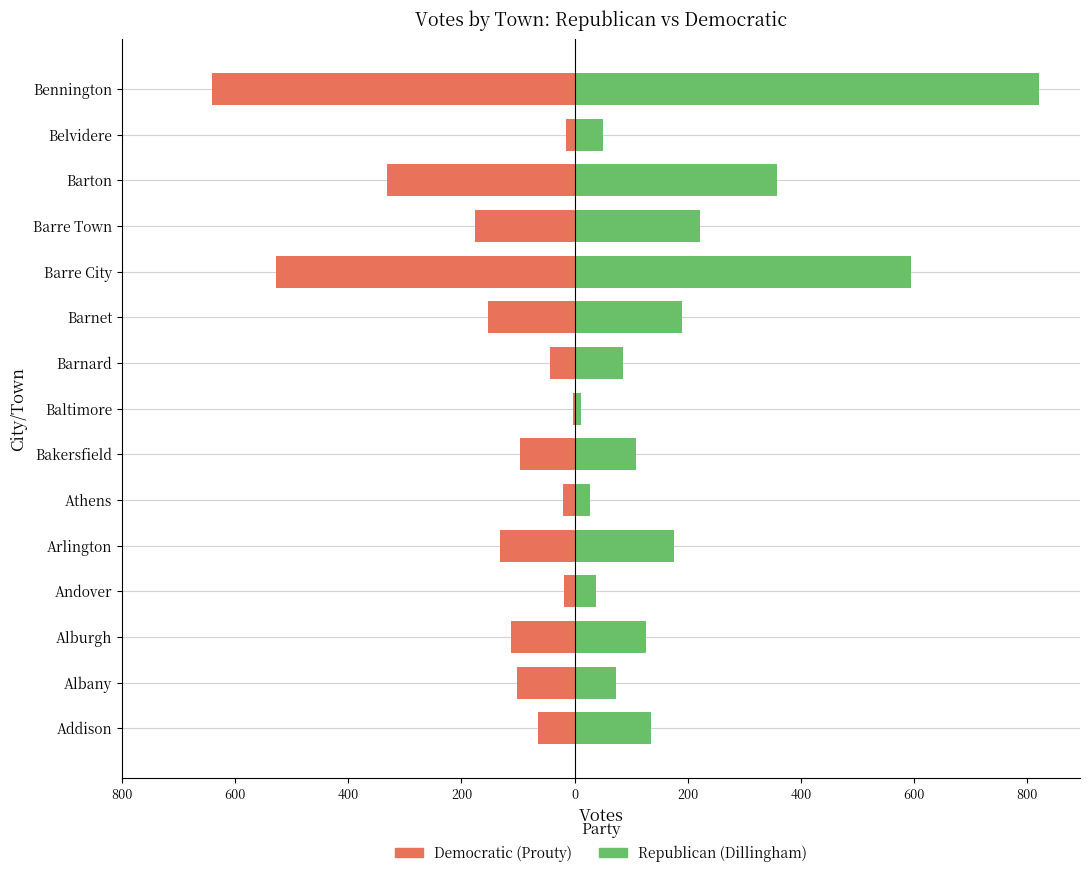

Between Barre City and Barnet, which is larger?

Barre City